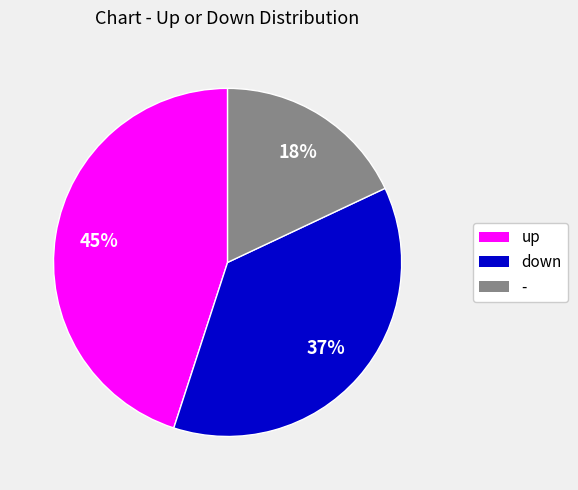

Which slice is the largest?

up